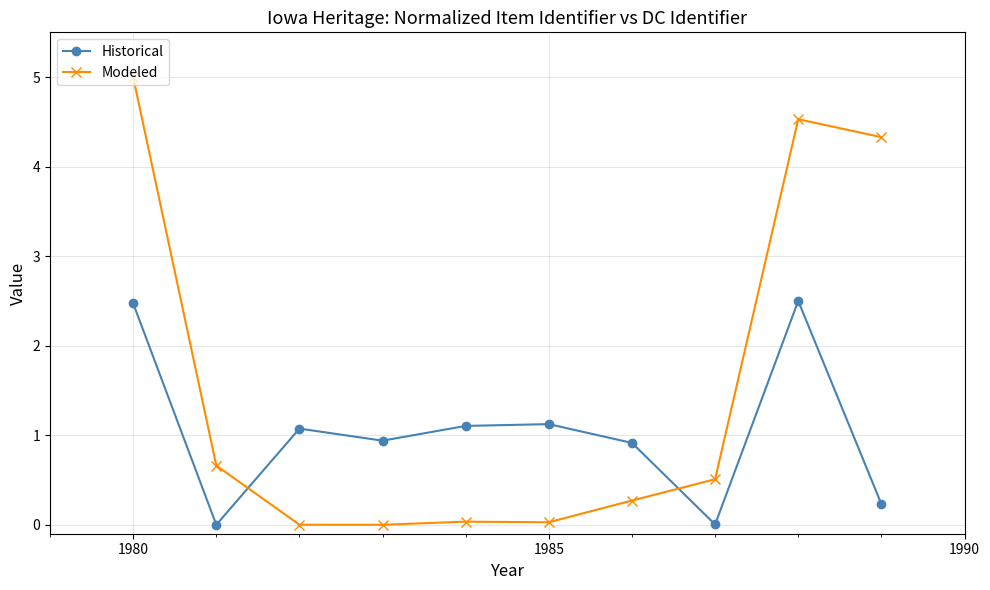

Which series has the largest range (max minus min)?

Modeled